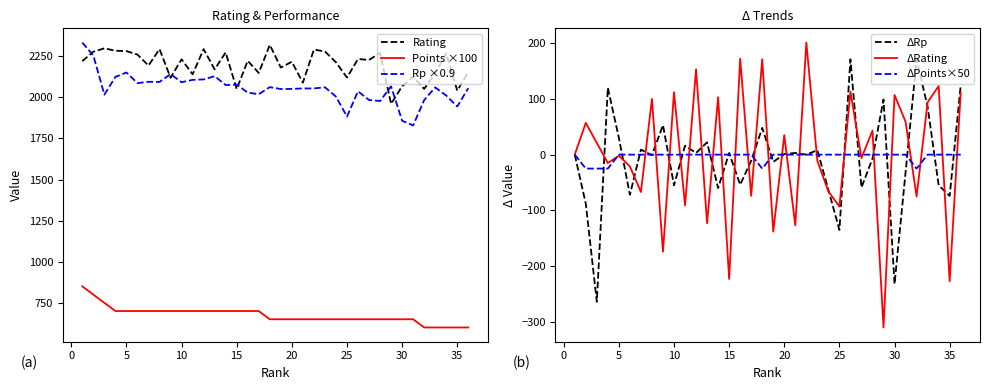

How many lines are shown in the chart?

6